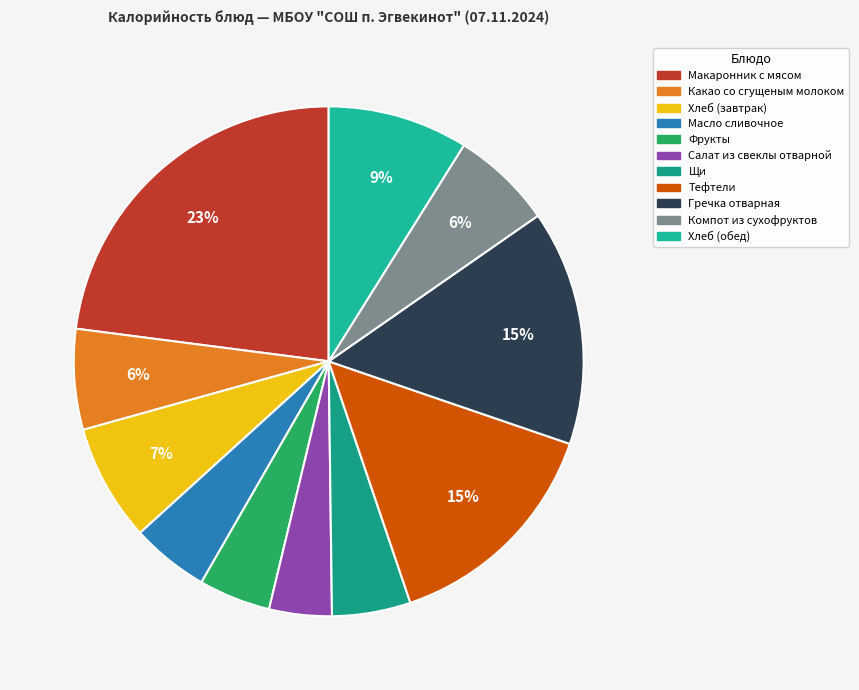

How many slices are in this pie chart?

11